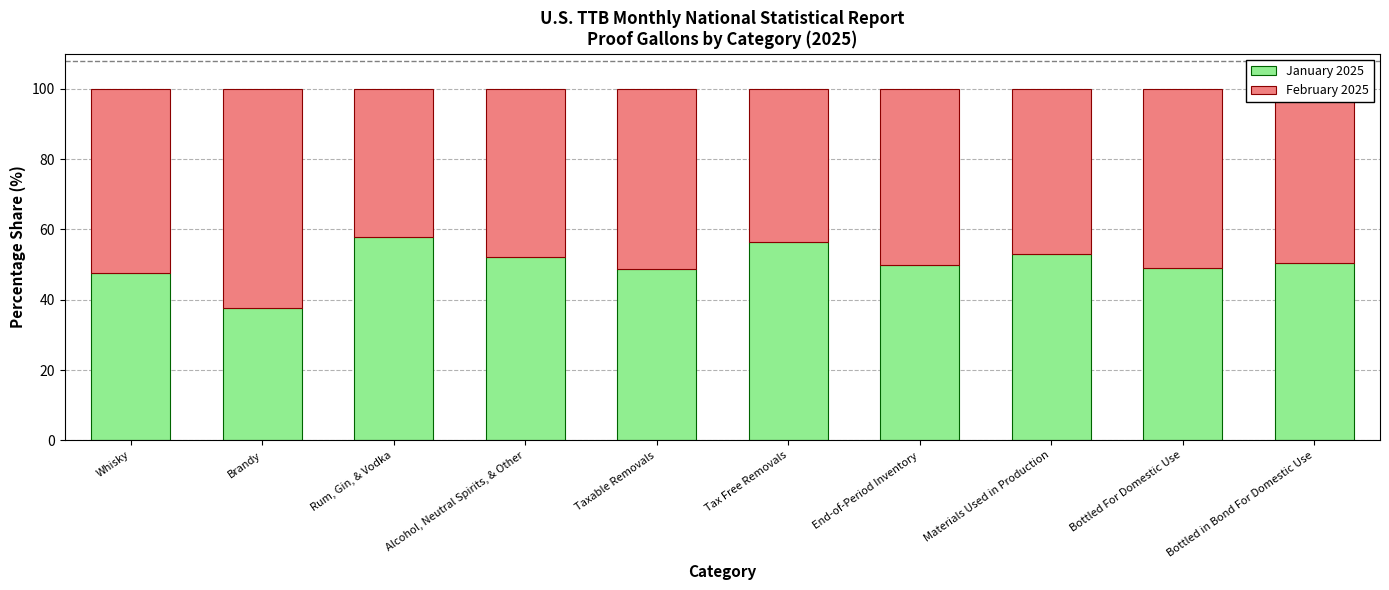

The January 2025 series shows 47.8 at Whisky. True or false?

True